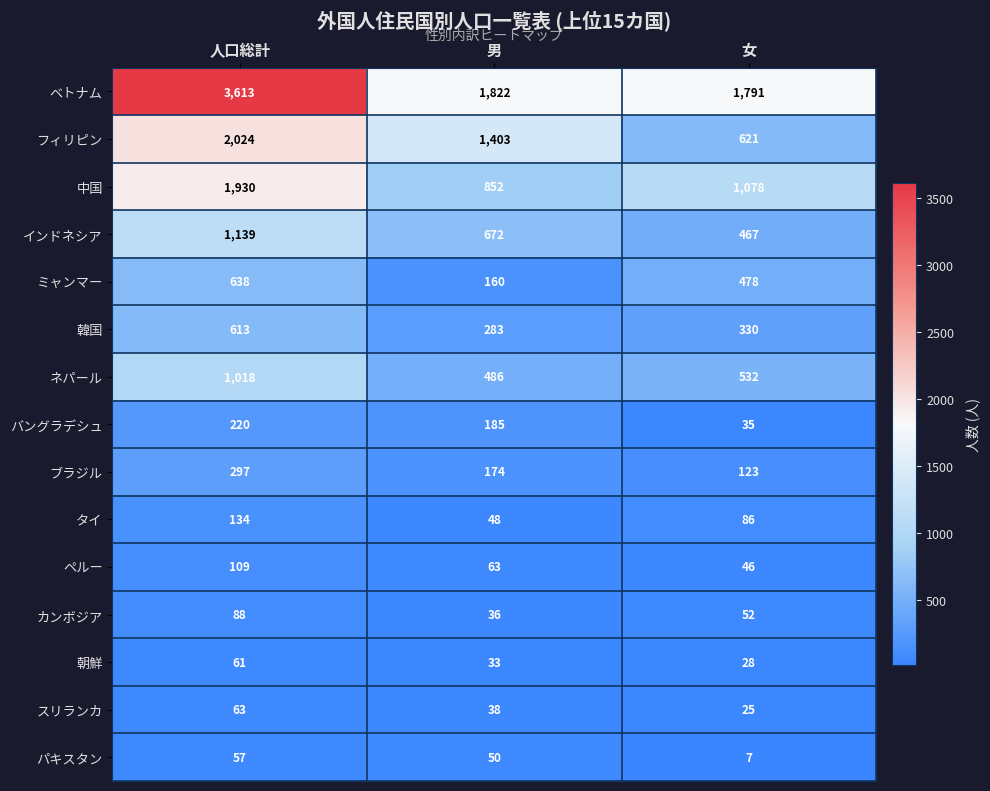

Is it true that パキスタン equals 80 at 人口総計?

False